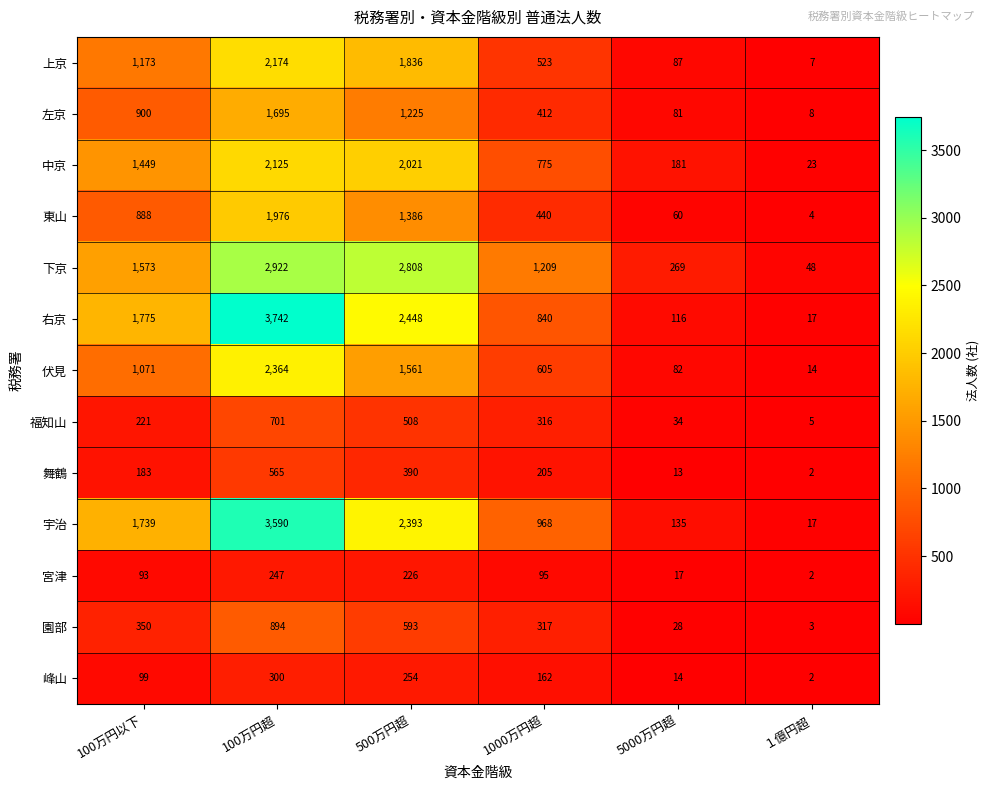

Where is 宮津 nearest to the value 124?

1000万円超